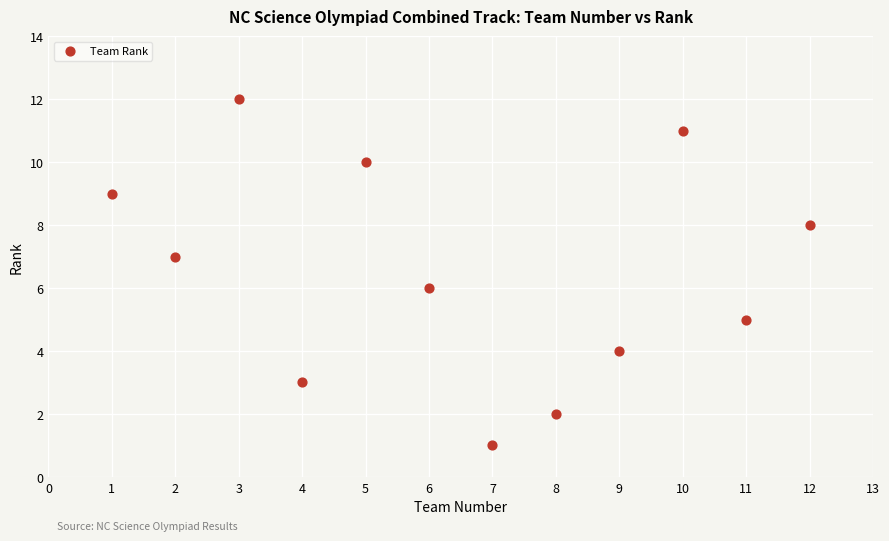

What is the range of Y values (max minus min)?

11